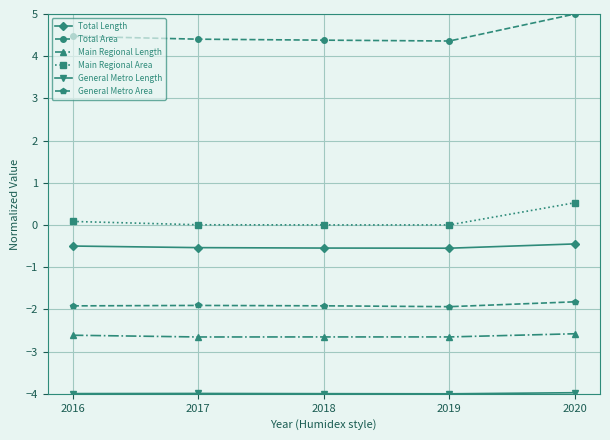

The Main Regional Length series shows -1.4 at 2018. True or false?

False